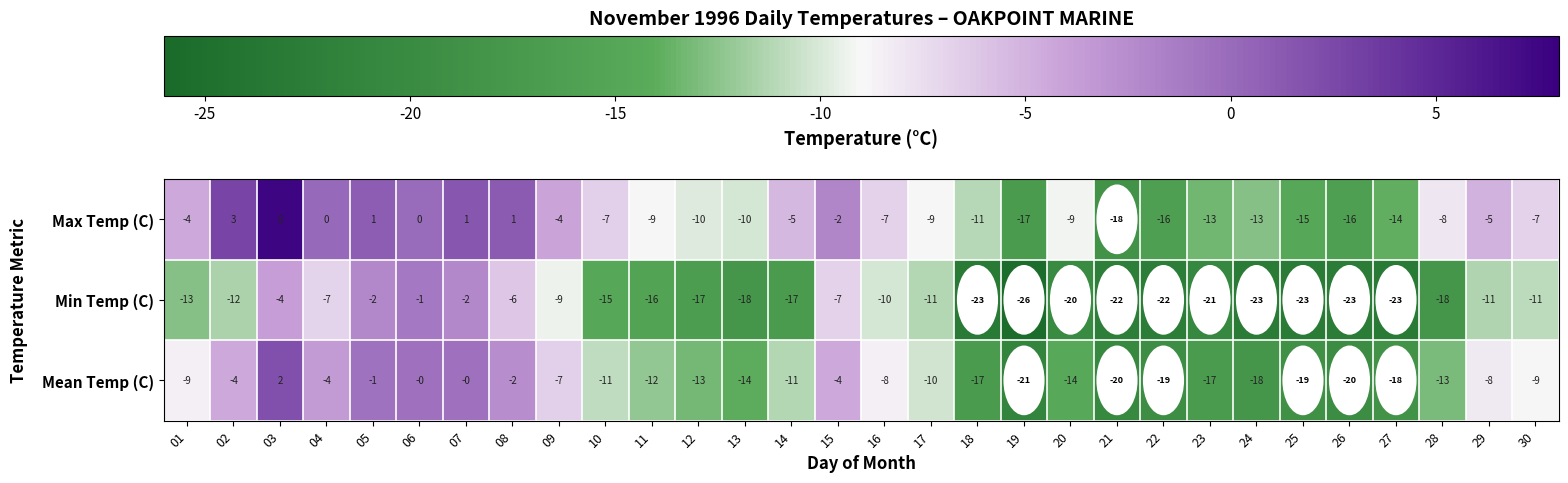

How many data points in Min Temp (C) are less than -15?

15